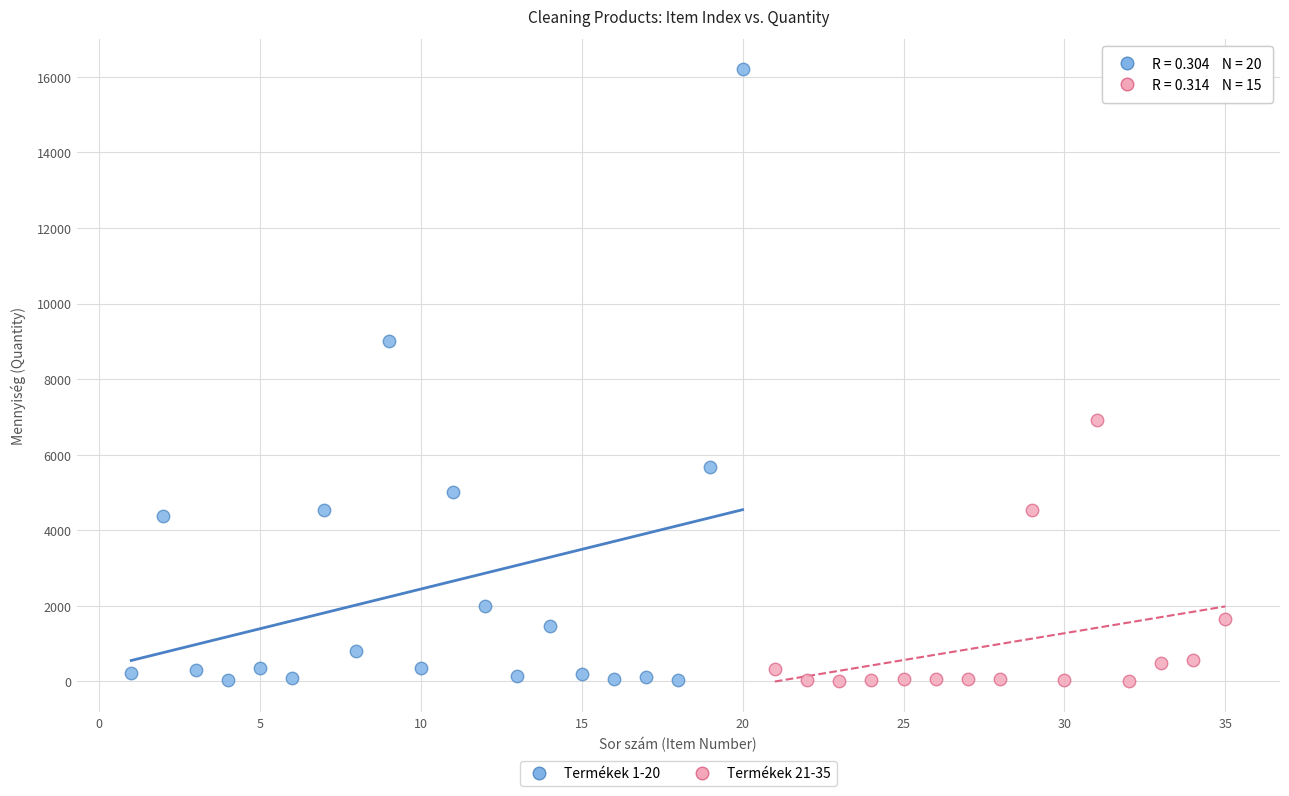

Which series reaches the maximum Y coordinate?

Termékek 1-20